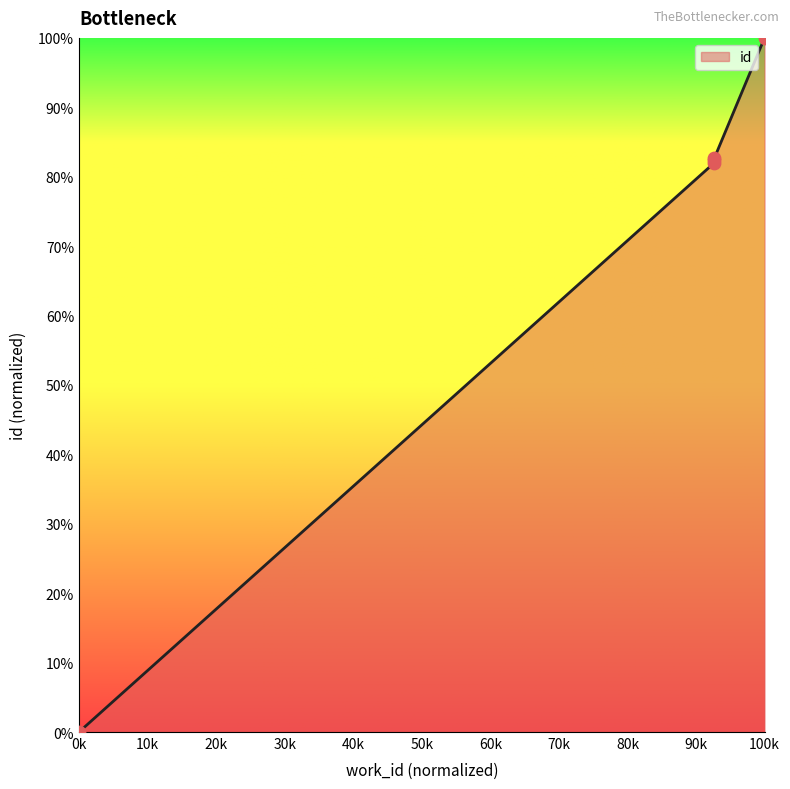

Which has a higher value, 4190 or 7411?

7411